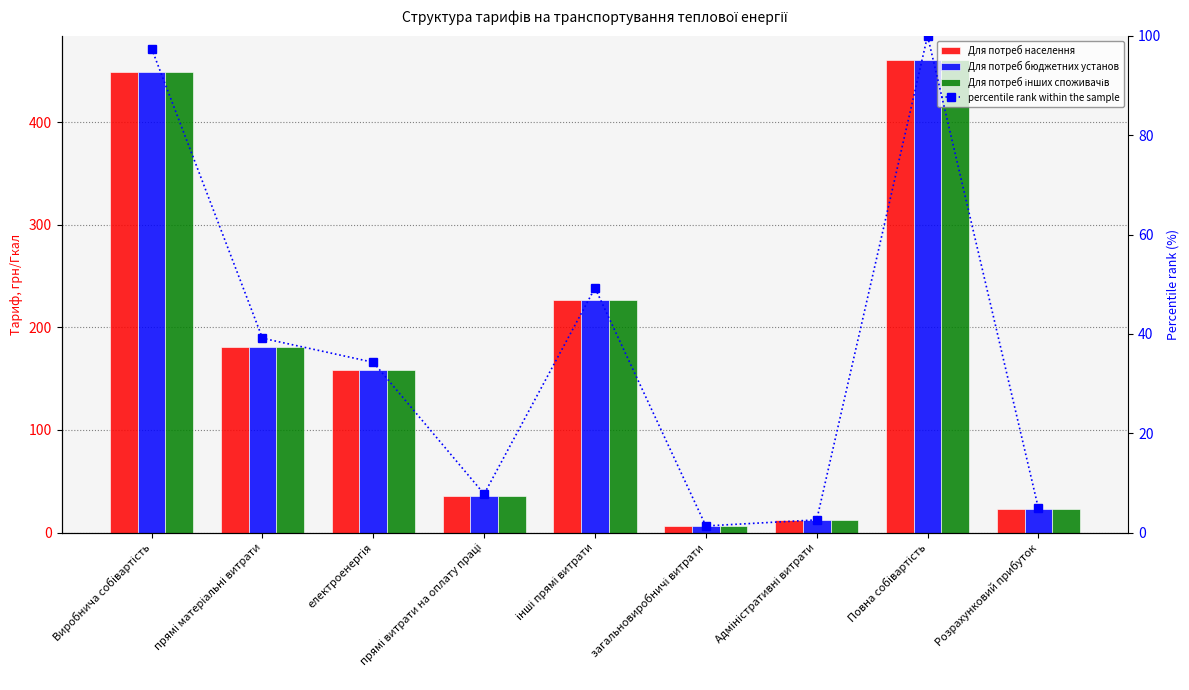

At which label is Для потреб бюджетних установ closest to 233?

інші прямі витрати